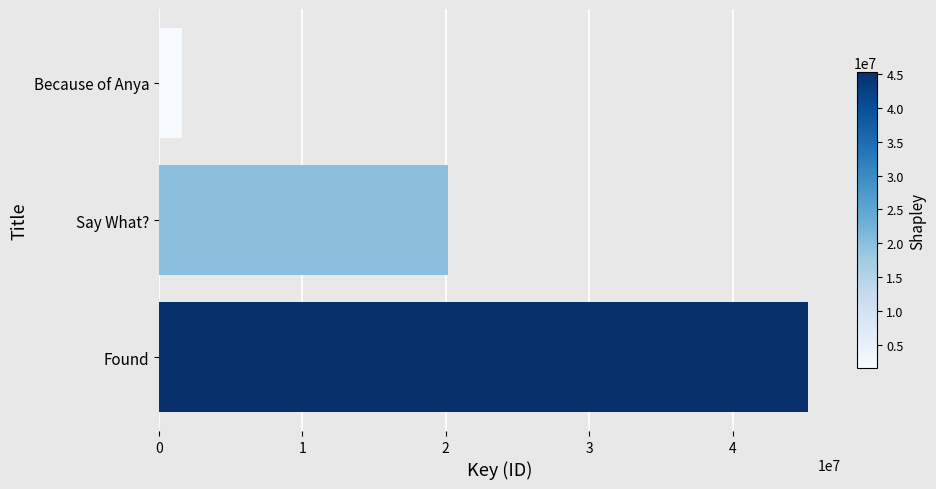

Which has a higher value, Because of Anya or Say What??

Say What?